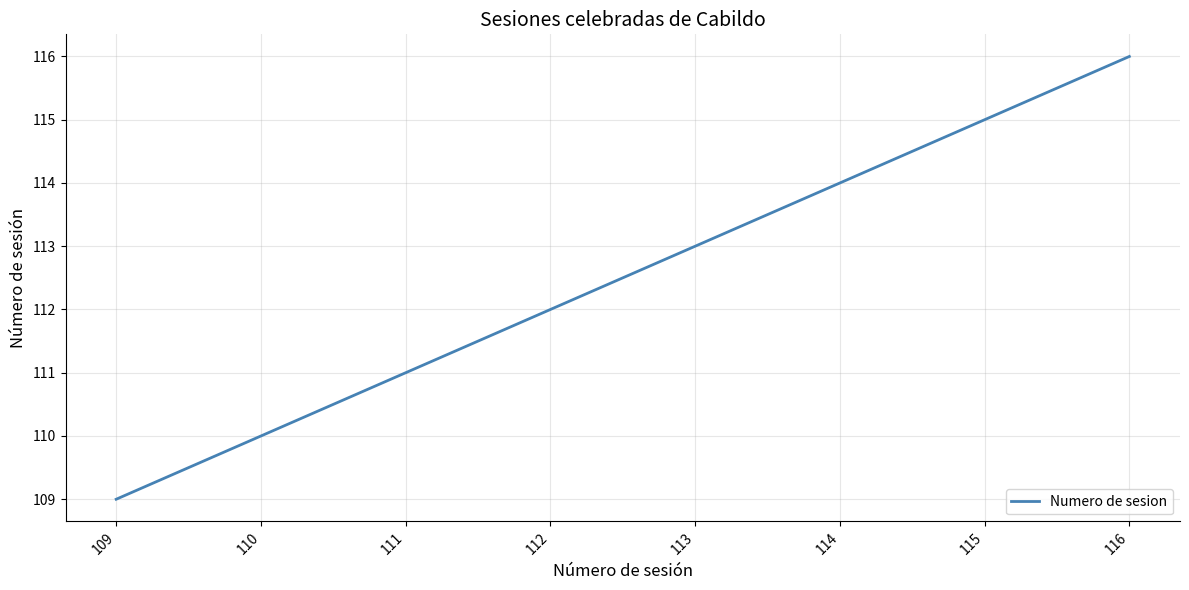

Approximately how many times larger is the value at 111 compared to 110?

1.0